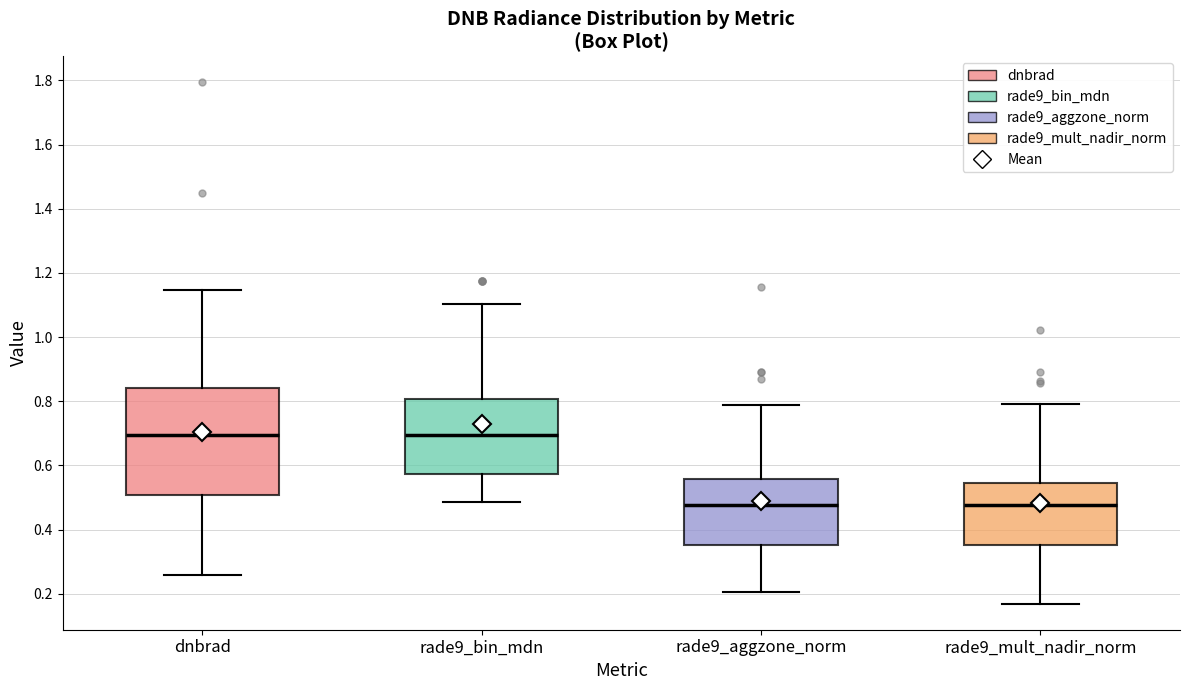

Which box is the tallest, from its lower edge to its upper edge?

dnbrad